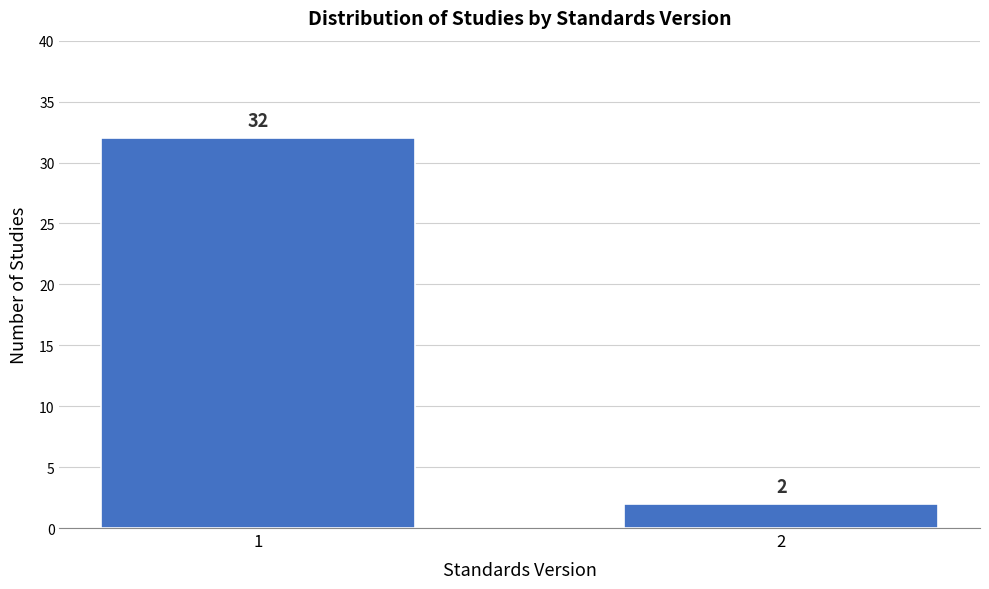

Reading left to right, transcribe all the data shown in this chart.

1=32	2=2